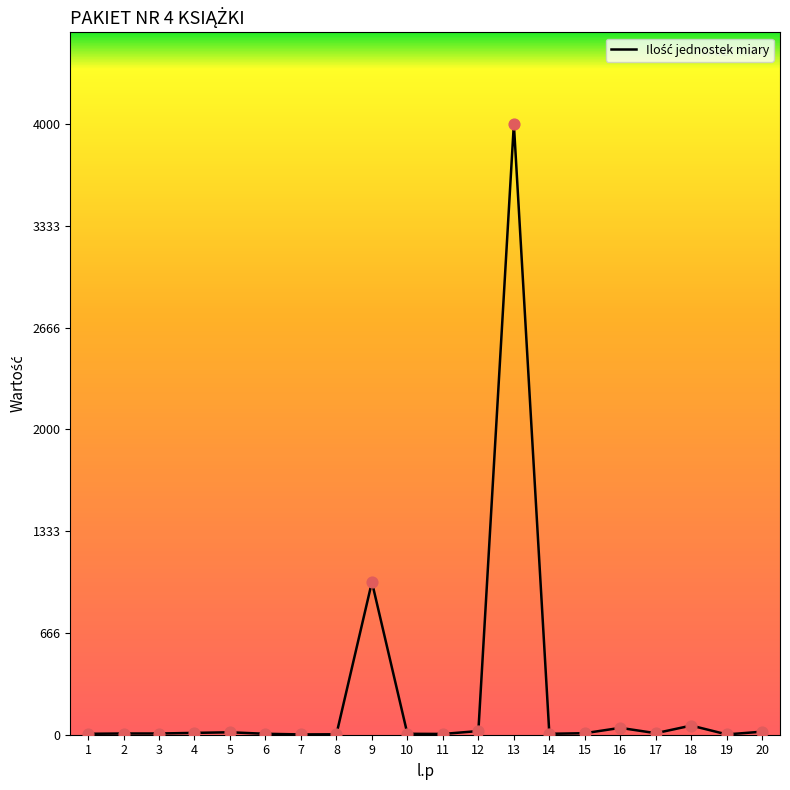

The value at 13 is 5558. True or false?

False